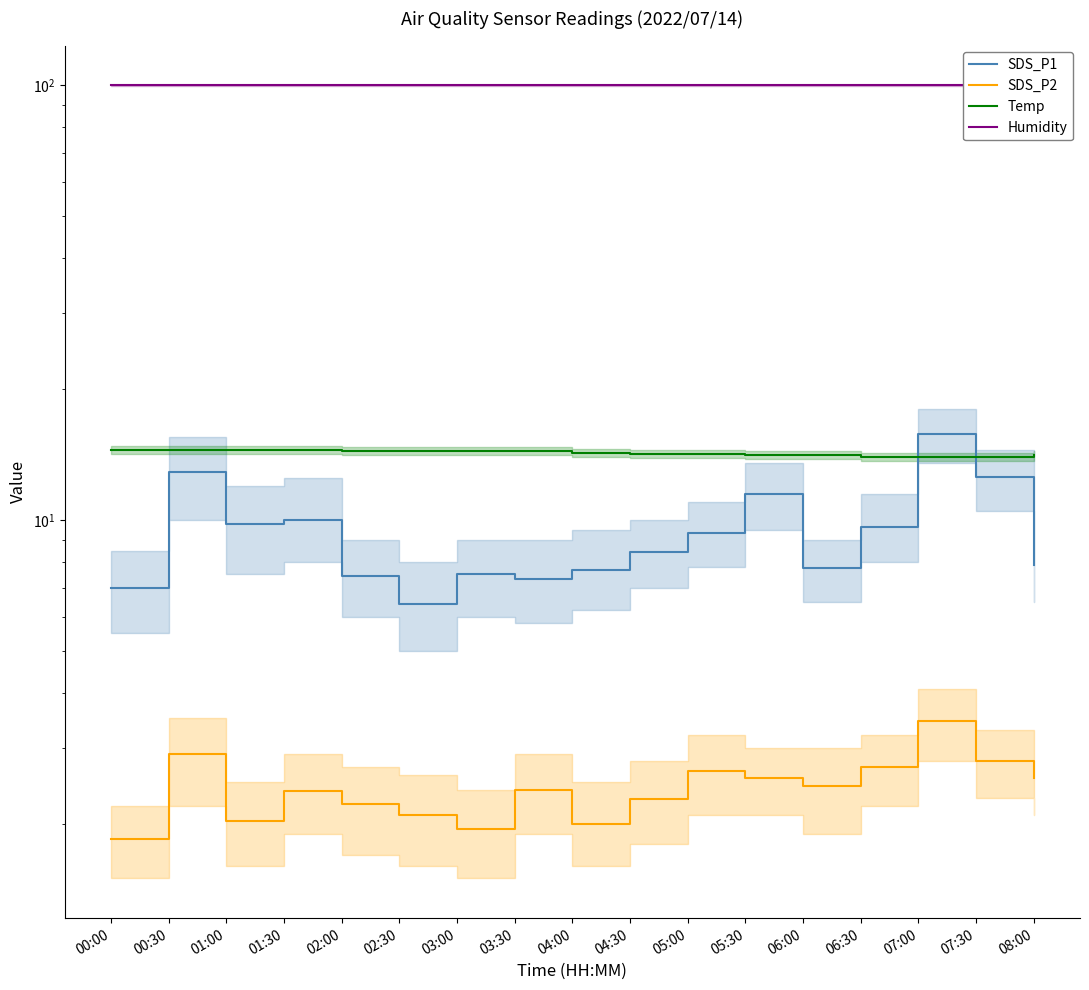

Between 03:30 and 04:00, which is larger?

04:00